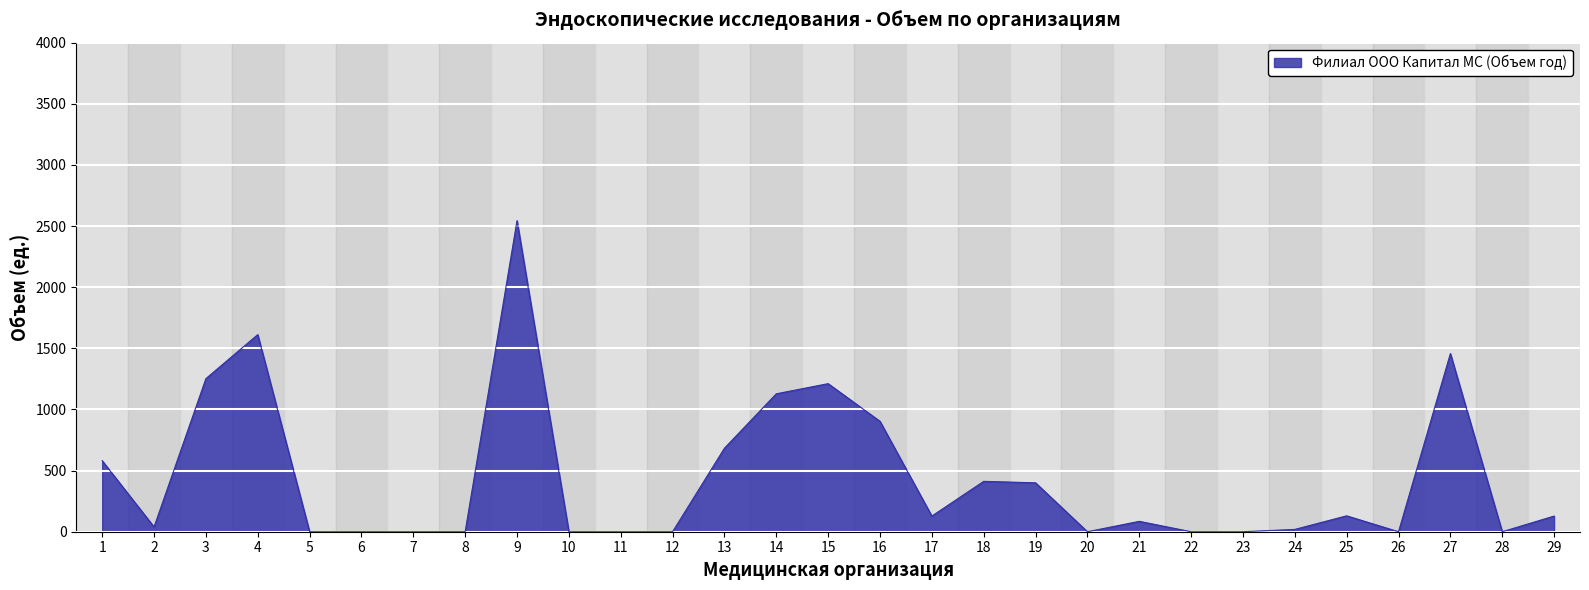

What is the sum of all values?

12712